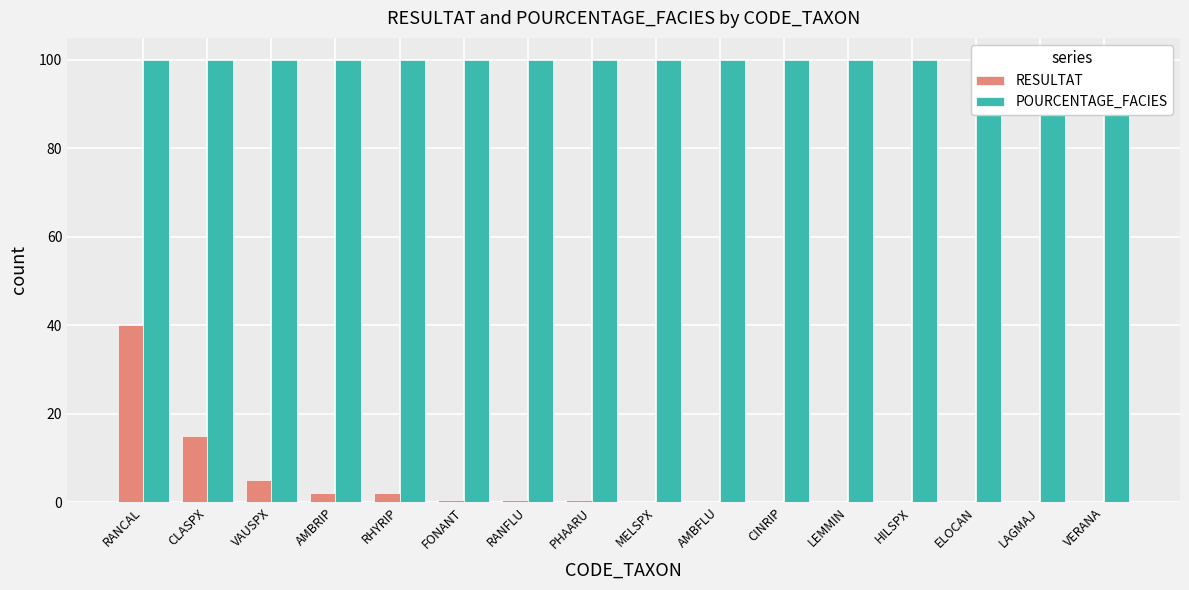

At which category is the sum across all series the highest?

RANCAL